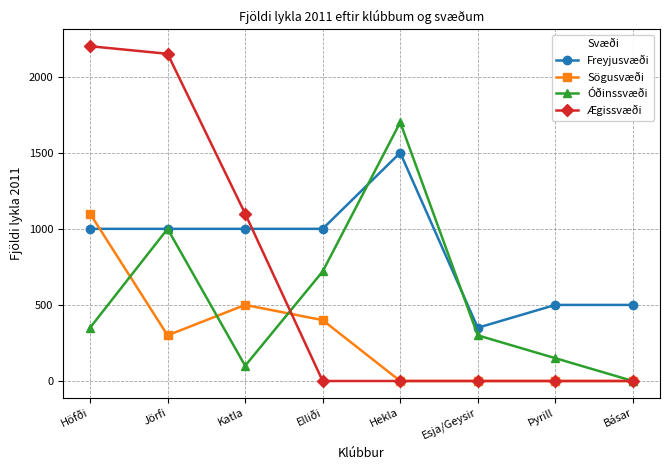

Where is Óðinssvæði nearest to the value 850?

Elliði